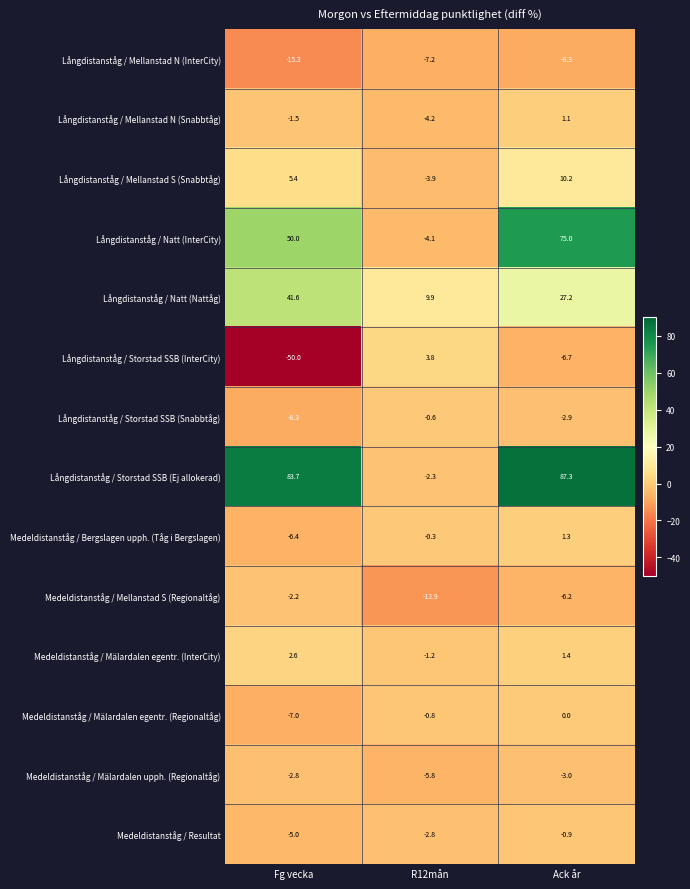

At Ack år, list the series in order from largest to smallest.

Långdistanståg / Storstad SSB (Ej allokerad), Långdistanståg / Natt (InterCity), Långdistanståg / Natt (Nattåg), Långdistanståg / Mellanstad S (Snabbtåg), Medeldistanståg / Mälardalen egentr. (InterCity), Medeldistanståg / Bergslagen upph. (Tåg i Bergslagen), Långdistanståg / Mellanstad N (Snabbtåg), Medeldistanståg / Mälardalen egentr. (Regionaltåg), Medeldistanståg / Resultat, Långdistanståg / Storstad SSB (Snabbtåg), Medeldistanståg / Mälardalen upph. (Regionaltåg), Medeldistanståg / Mellanstad S (Regionaltåg), Långdistanståg / Storstad SSB (InterCity), Långdistanståg / Mellanstad N (InterCity)